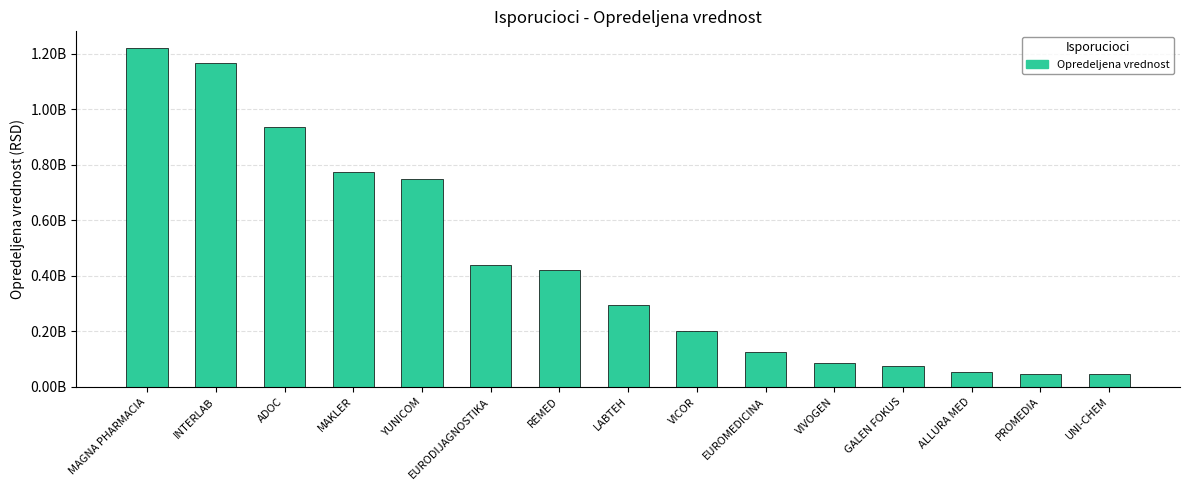

Does the chart contain any negative values?

No